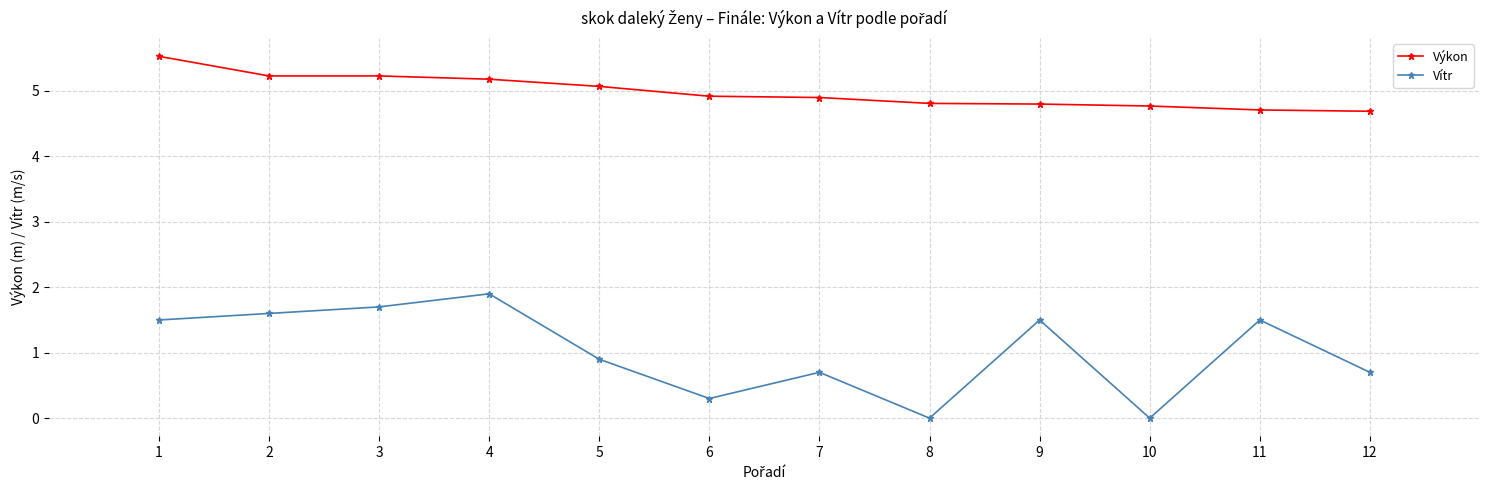

Which series changed the most between 1 and 11?

Výkon